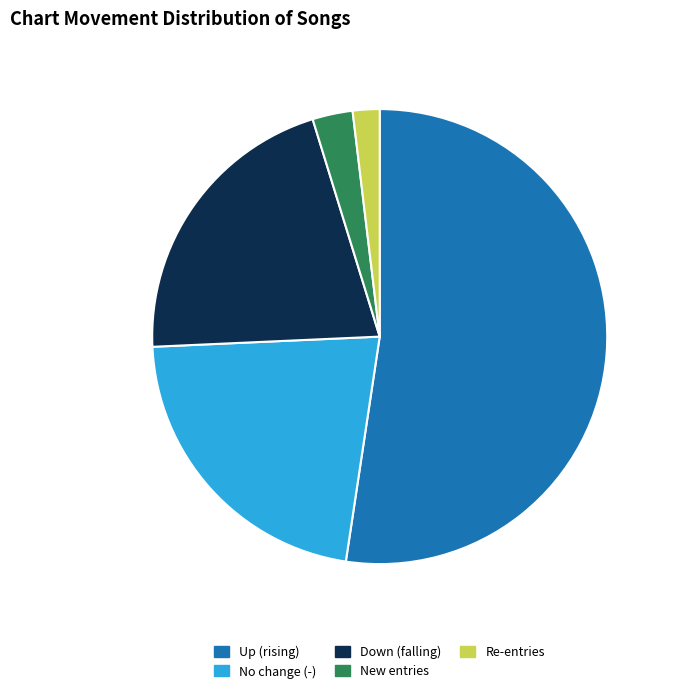

How many slices are in this pie chart?

5